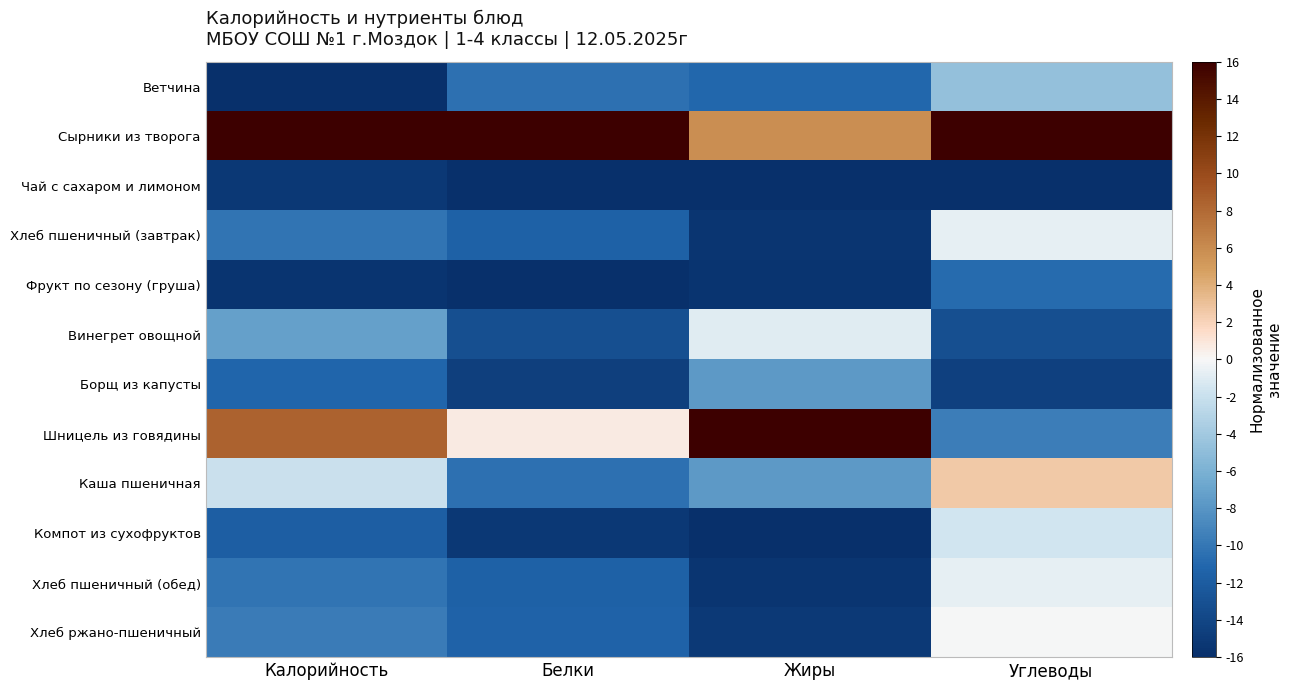

Reading left to right, list all the values displayed in this chart.

Ветчина: Калорийность=-16.0	Белки=-10.4	Жиры=-11.0	Углеводы=-4.7
Сырники из творога: Калорийность=16.0	Белки=16.0	Жиры=5.9	Углеводы=16.0
Чай с сахаром и лимоном: Калорийность=-15.1	Белки=-15.9	Жиры=-16.0	Углеводы=-16.0
Хлеб пшеничный (завтрак): Калорийность=-10.2	Белки=-11.6	Жиры=-15.4	Углеводы=-0.6
Фрукт по сезону (груша): Калорийность=-15.6	Белки=-16.0	Жиры=-15.6	Углеводы=-10.8
Винегрет овощной: Калорийность=-7.2	Белки=-13.2	Жиры=-0.9	Углеводы=-13.2
Борщ из капусты: Калорийность=-11.2	Белки=-14.6	Жиры=-7.6	Углеводы=-14.4
Шницель из говядины: Калорийность=8.4	Белки=0.7	Жиры=16.0	Углеводы=-9.6
Каша пшеничная: Калорийность=-1.9	Белки=-10.4	Жиры=-7.6	Углеводы=2.6
Компот из сухофруктов: Калорийность=-11.8	Белки=-15.2	Жиры=-16.0	Углеводы=-1.5
Хлеб пшеничный (обед): Калорийность=-10.2	Белки=-11.6	Жиры=-15.4	Углеводы=-0.6
Хлеб ржано-пшеничный: Калорийность=-9.6	Белки=-11.4	Жиры=-15.1	Углеводы=-0.0